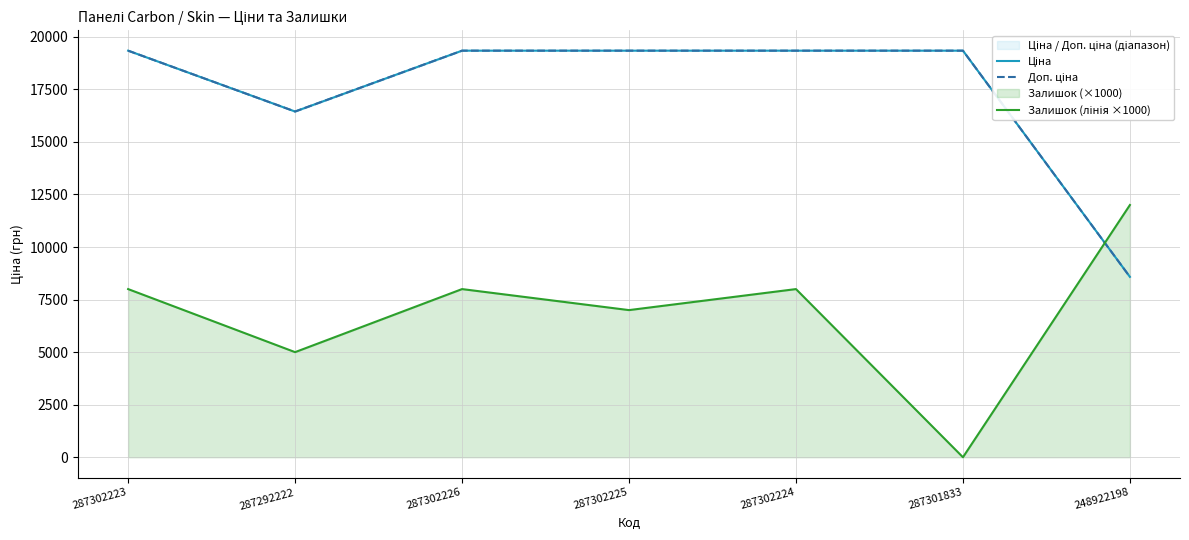

Which category has the highest value across all series?

287302223